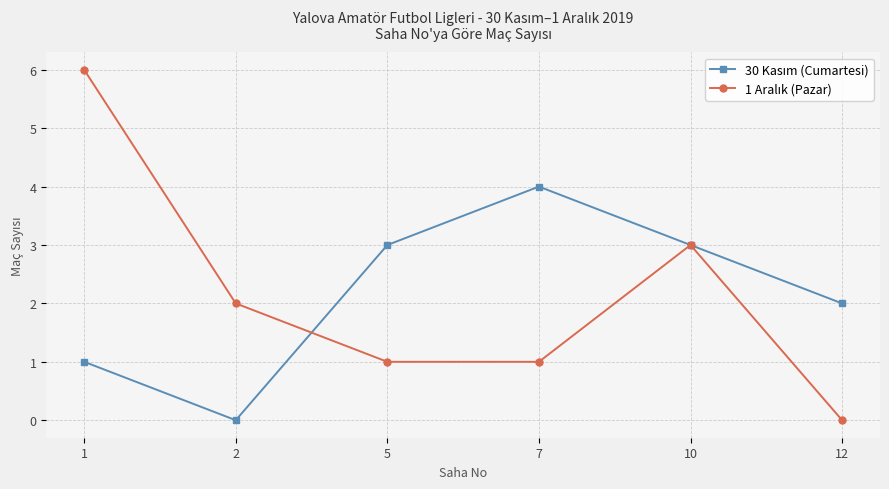

What is the greatest value displayed?

6